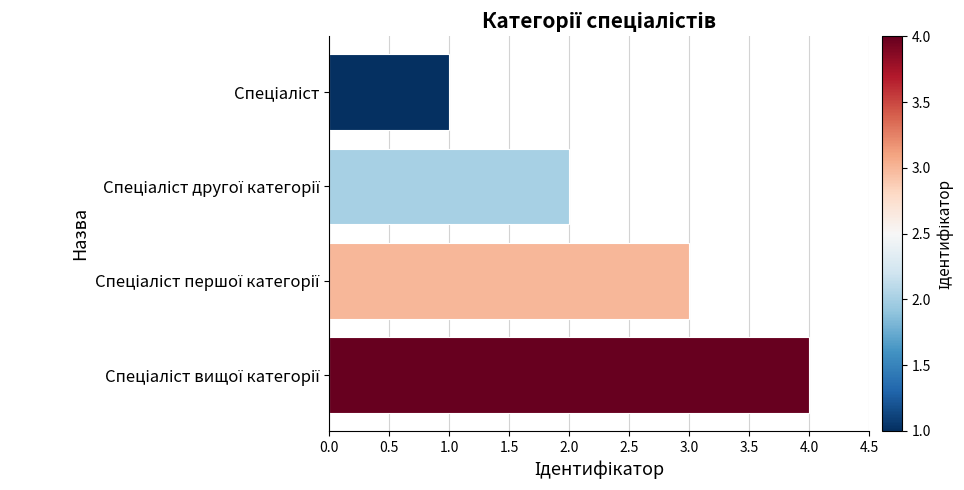

What is the difference between the maximum and minimum values?

3